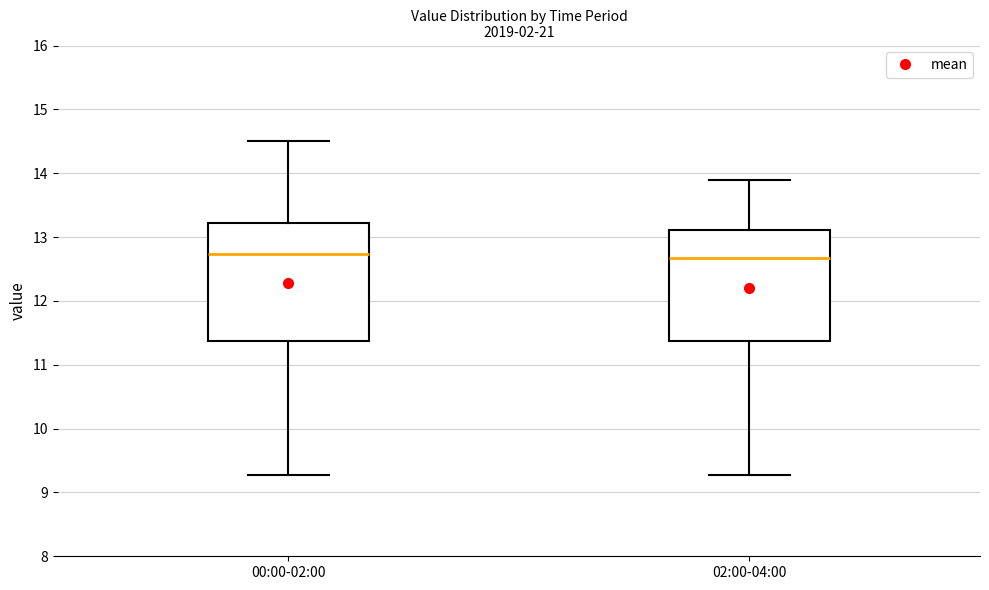

Reading left to right, transcribe this box plot: for each box, give where its median line is, the range the box spans, and where its two whiskers end, as read against the y-axis. The values are not printed on the chart, so give them approximately, as read against the axis.

00:00-02:00: median 12.7, box 11.4 to 13.2, whiskers 9.3 to 14.5
02:00-04:00: median 12.7, box 11.4 to 13.1, whiskers 9.3 to 13.9